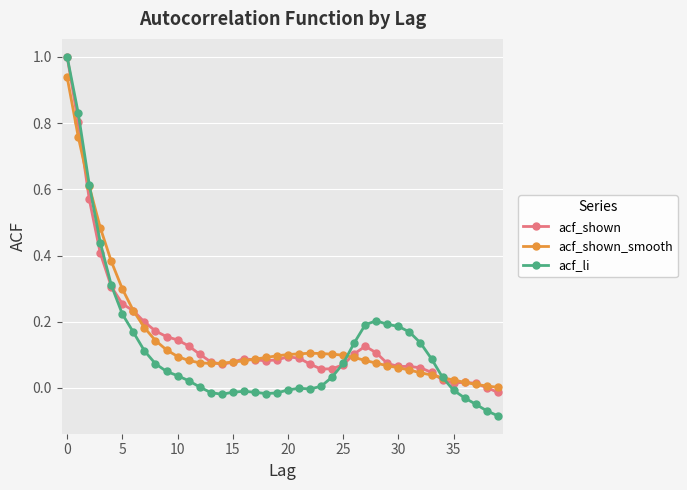

True or false: acf_li has more than 2 interior local peaks.

True